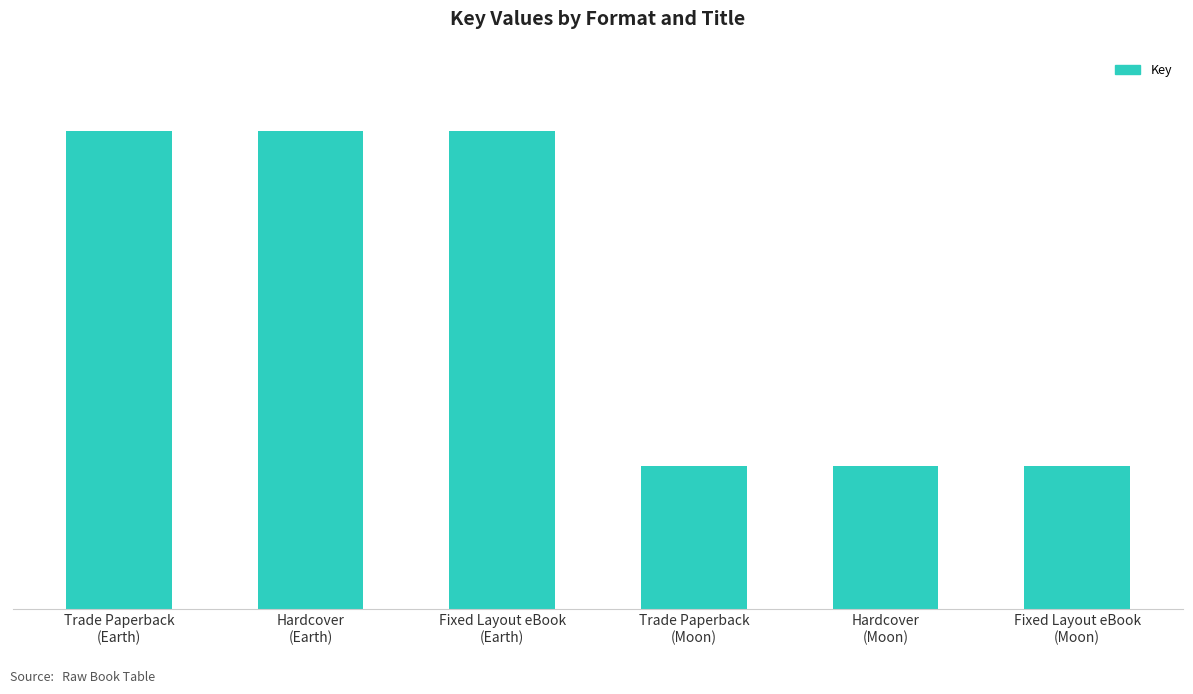

What is the ratio of the value at Fixed Layout eBook
(Moon) to the value at Hardcover
(Earth)?

1.0